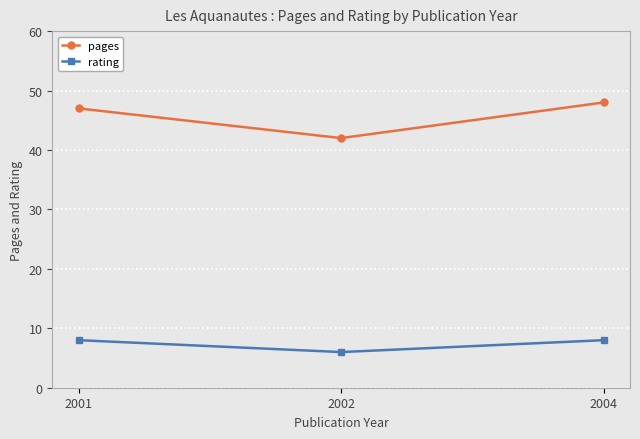

What is the spread (max minus min) of values at 2001?

39